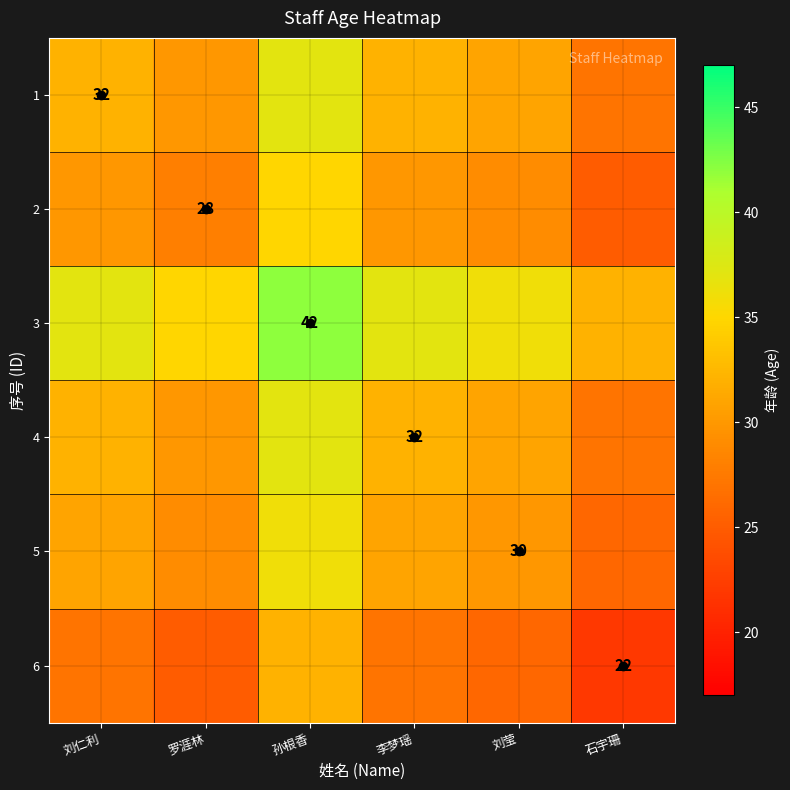

True or false: 2 has a value of 28 at 罗涯林.

True